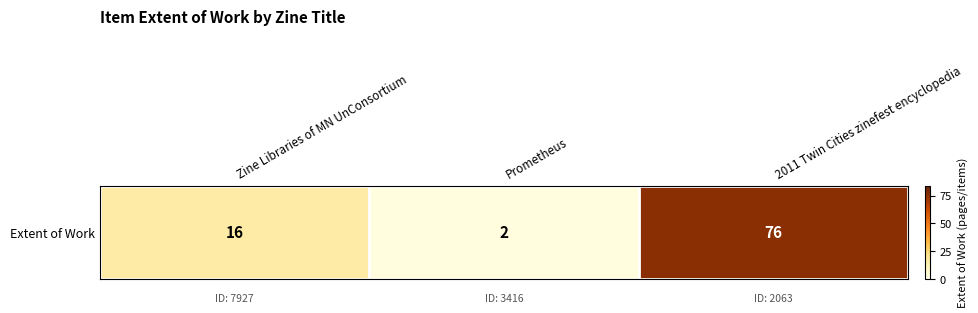

What is the change in value from Zine Libraries of MN UnConsortium to 2011 Twin Cities zinefest encyclopedia?

+60